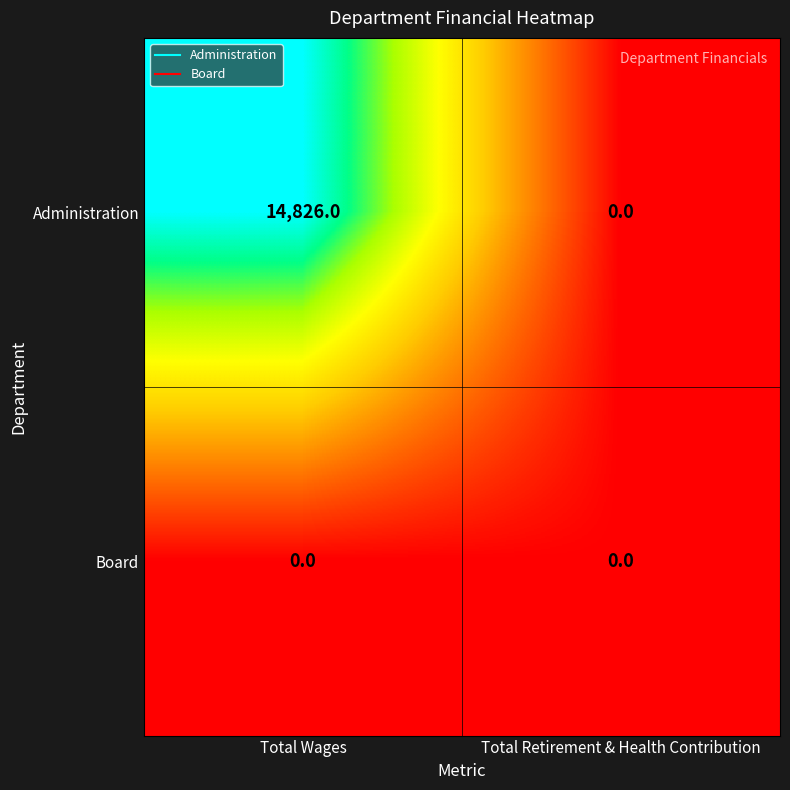

How many positive values does the Administration series have?

1